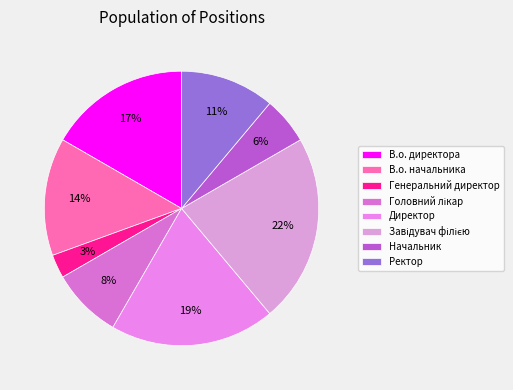

How many segments does this pie chart have?

8